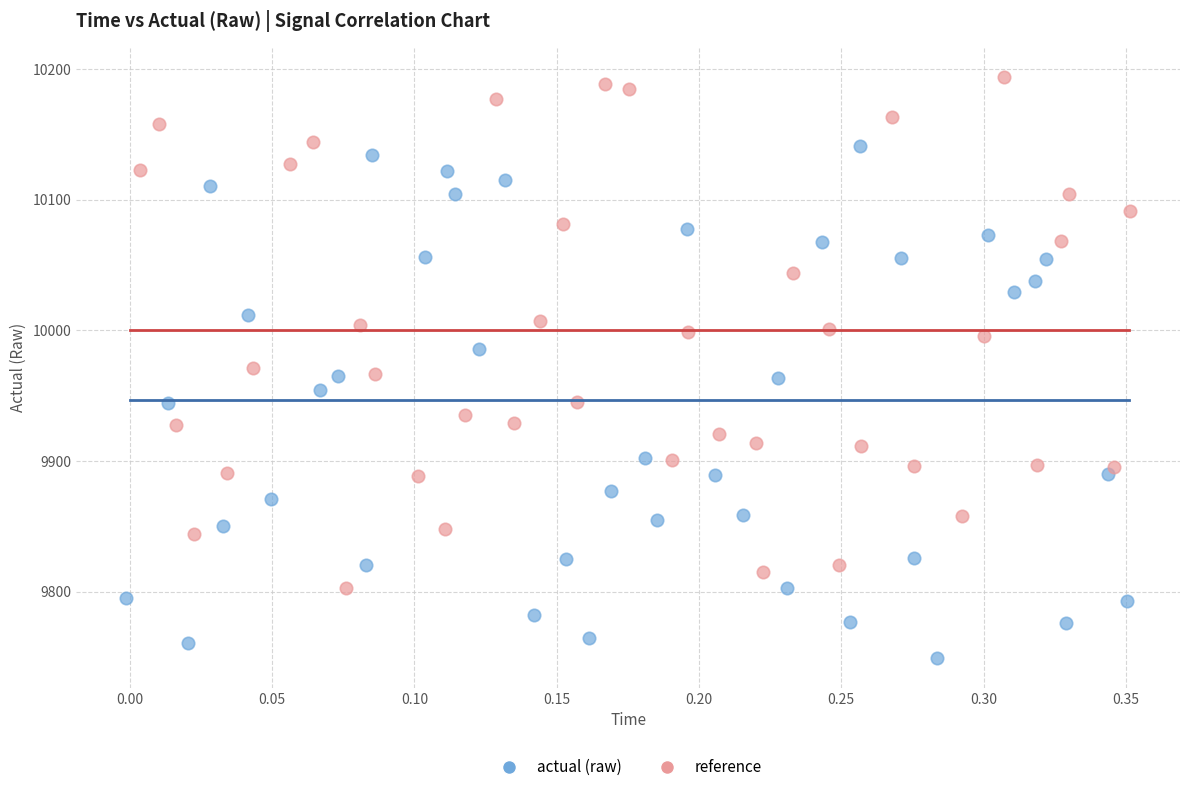

Which series reaches the maximum Y coordinate?

reference